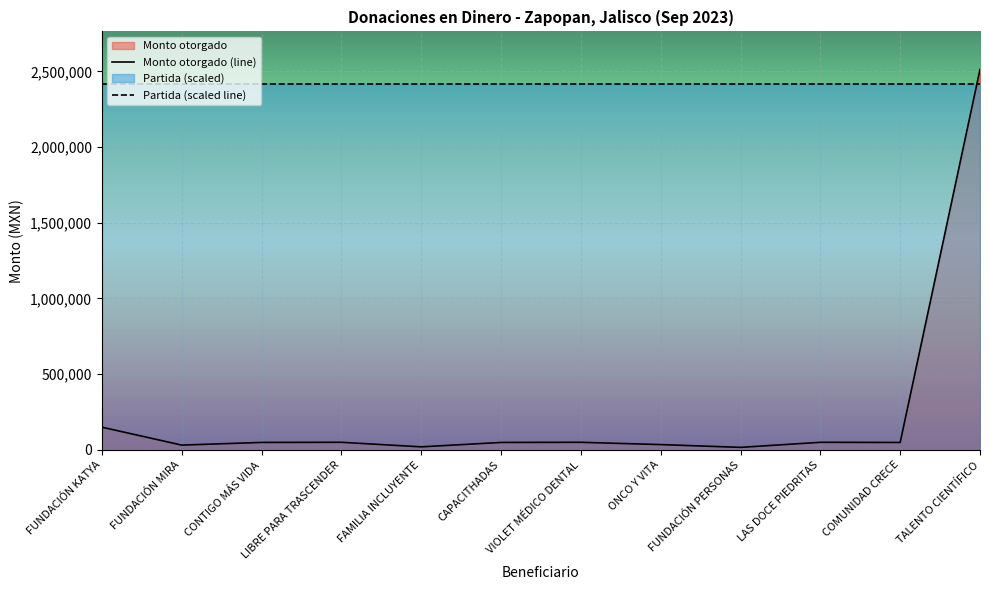

At which category is the sum across all series the highest?

TALENTO CIENTÍFICO